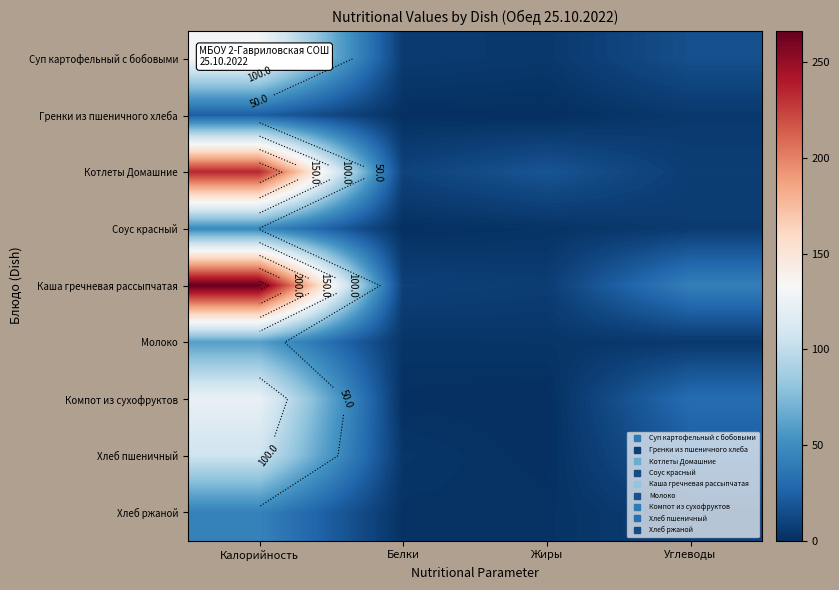

Which series has the widest spread of values?

Каша гречневая рассыпчатая